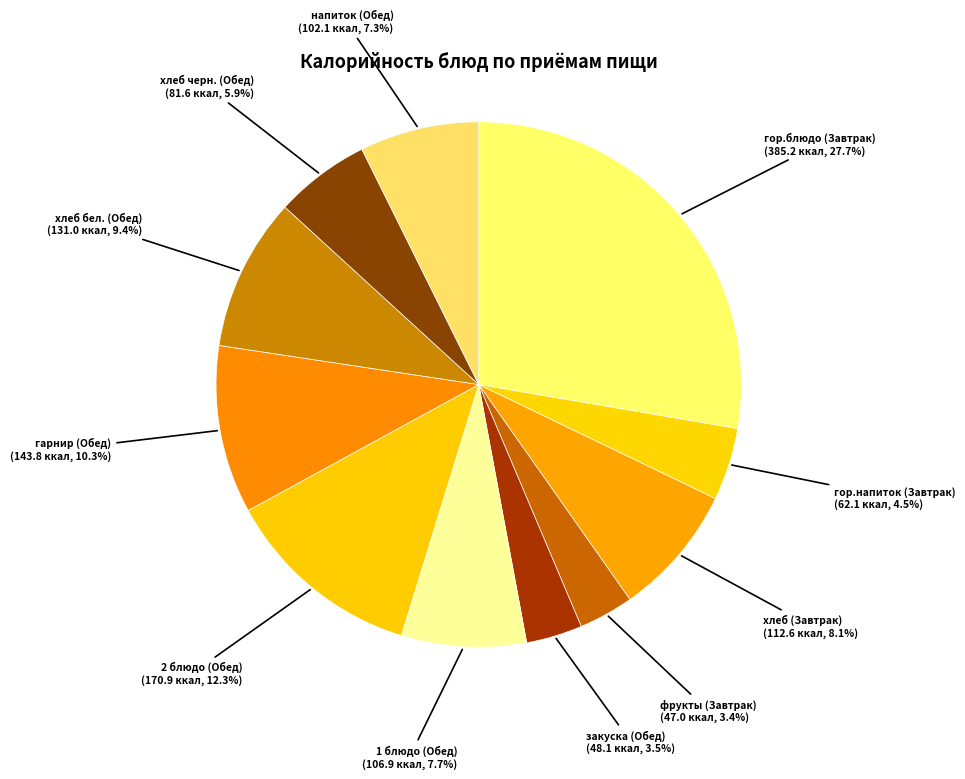

How many segments does this pie chart have?

11